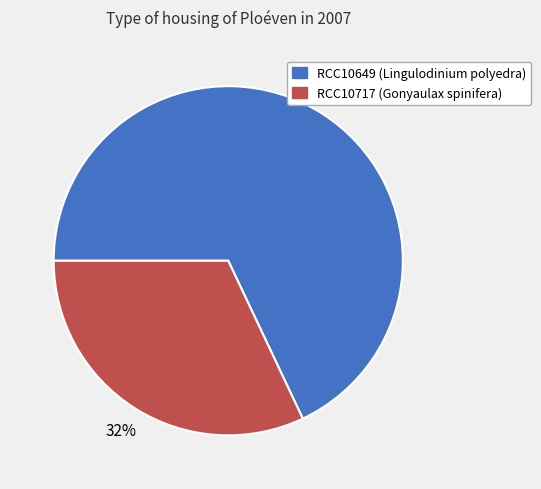

Which category has the smallest portion of the pie?

RCC10717